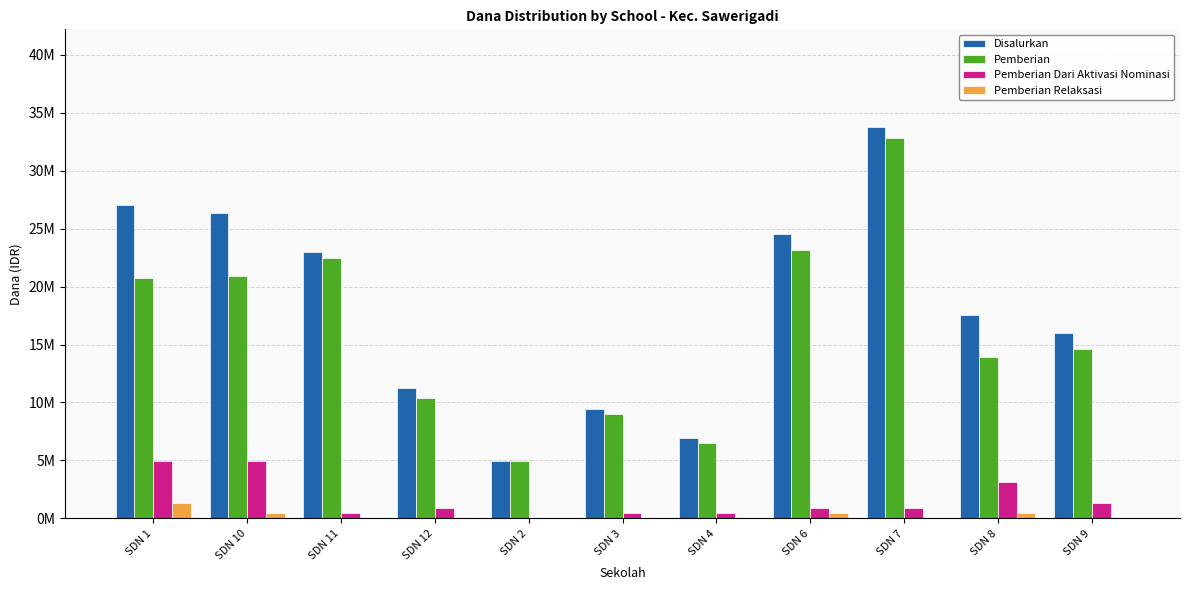

What are all the series names shown in the legend?

Disalurkan, Pemberian, Pemberian Dari Aktivasi Nominasi, Pemberian Relaksasi